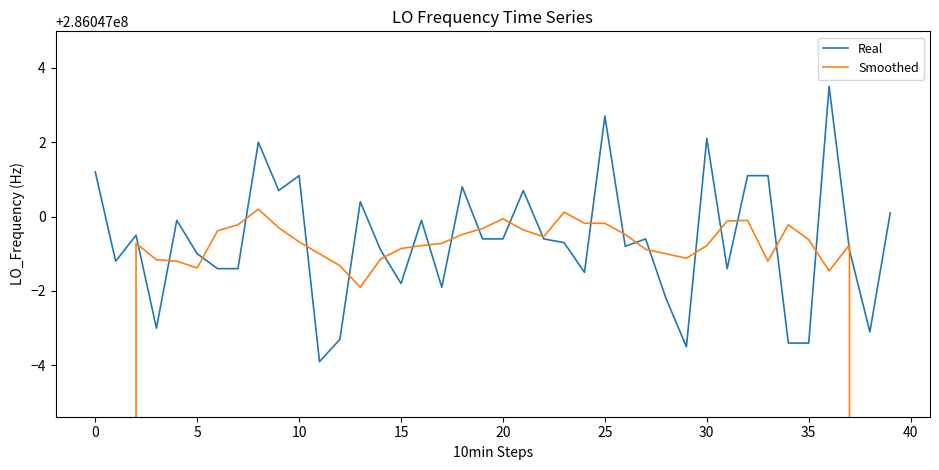

What is the average value of the Real series?

286046999.3